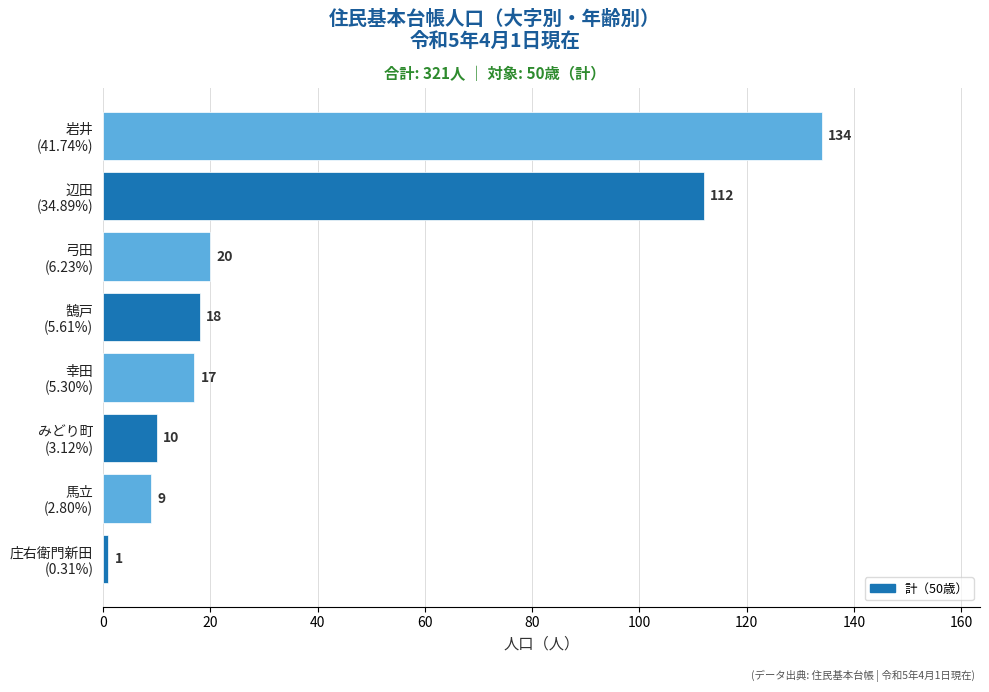

Reading bottom to top, list all the values displayed in this chart.

1	9	10	17	18	20	112	134